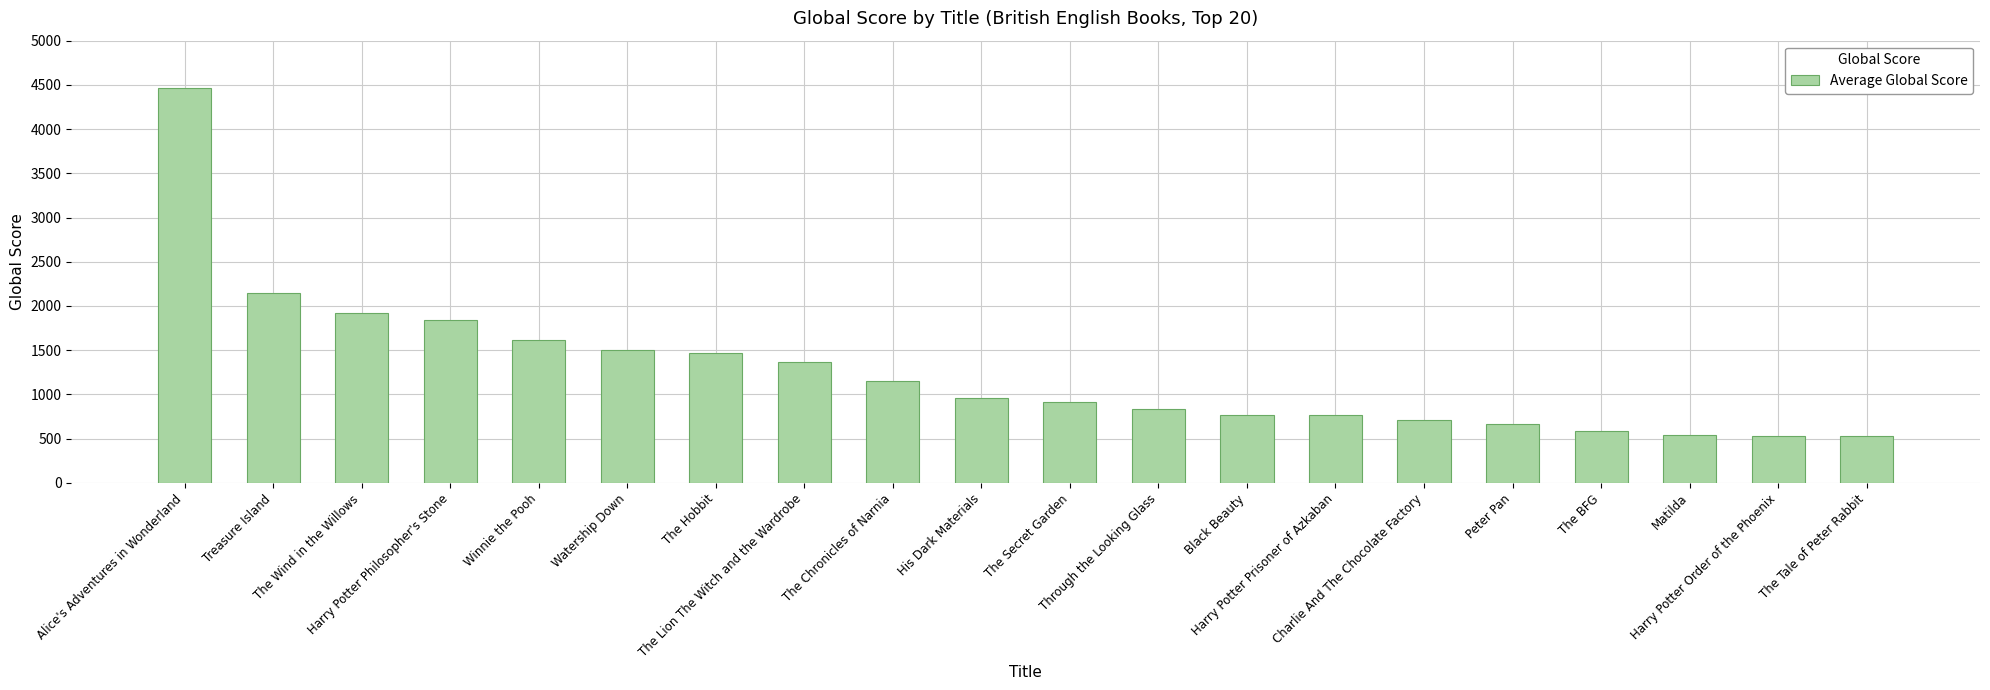

What is the ratio of the value at The BFG to the value at Harry Potter Order of the Phoenix?

1.1